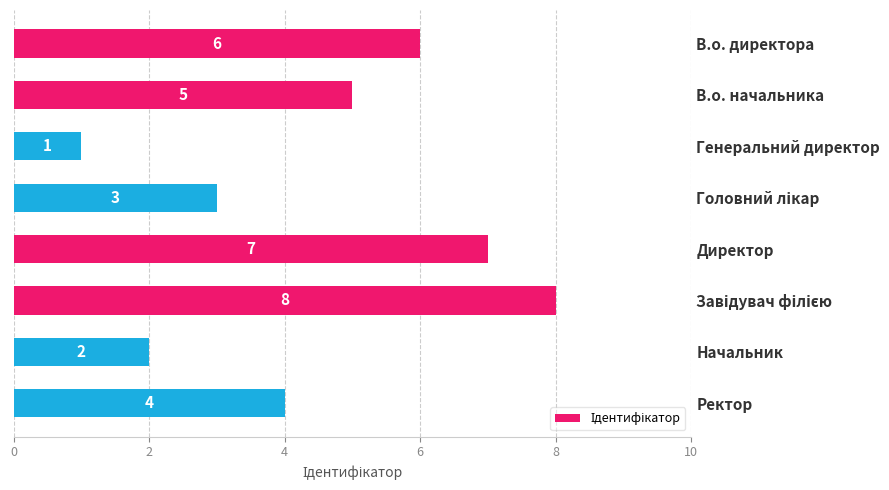

The value at В.о. директора is 6. True or false?

True